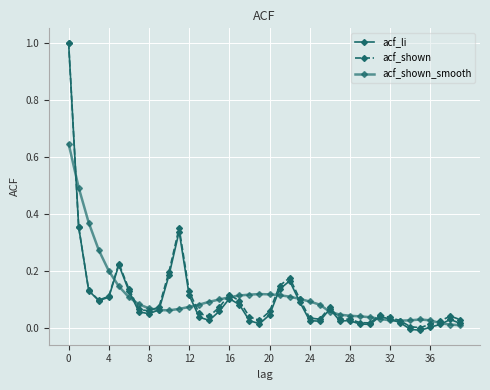

Which series ends up on top after the final intersection of acf_li and acf_shown_smooth?

acf_li